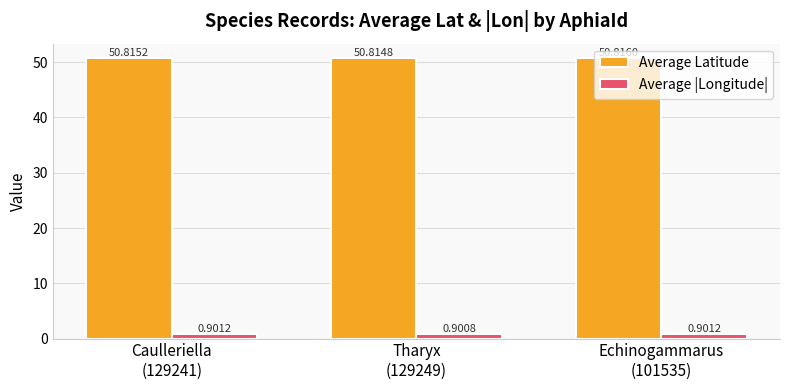

At which category is the sum across all series the highest?

Echinogammarus
(101535)